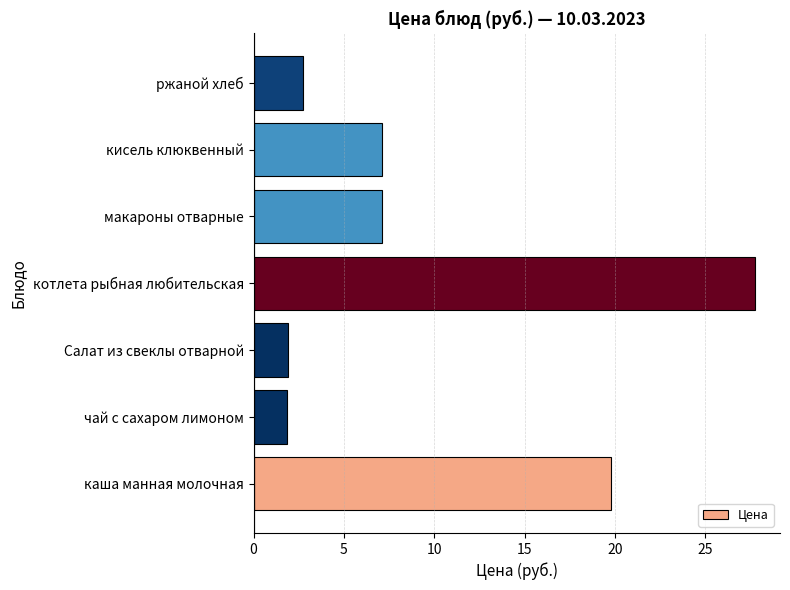

Approximately how many times larger is the value at котлета рыбная любительская compared to Салат из свеклы отварной?

14.7